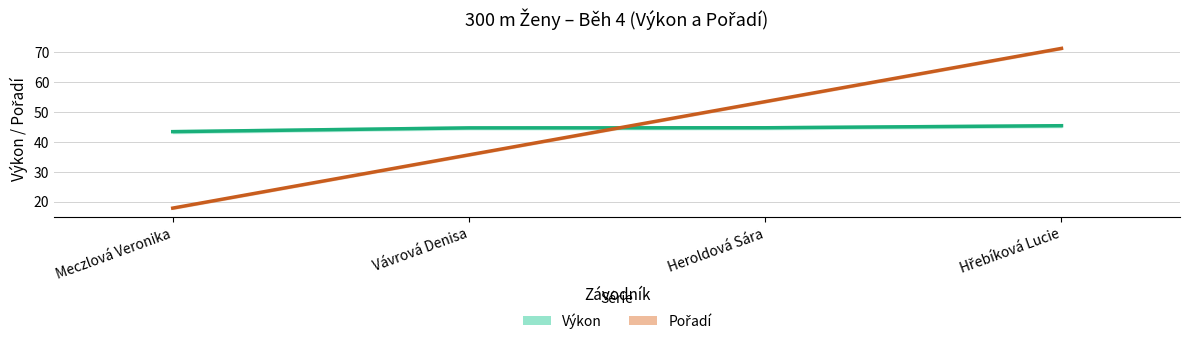

At which category does the chart reach its minimum across all series?

Meczlová Veronika